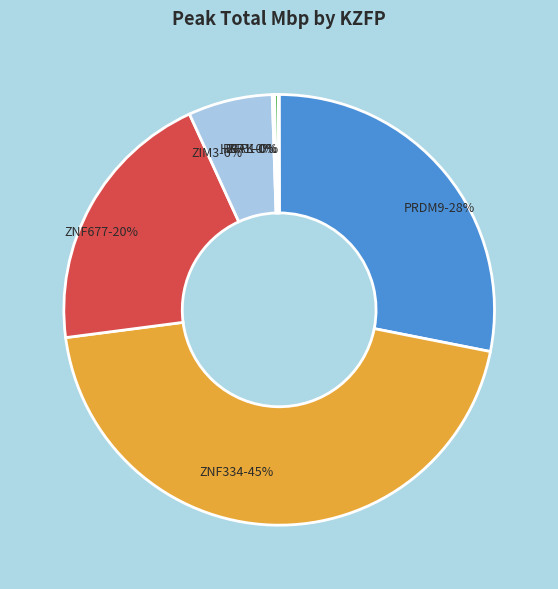

The RBAK slice represents 5% of the pie. True or false?

False